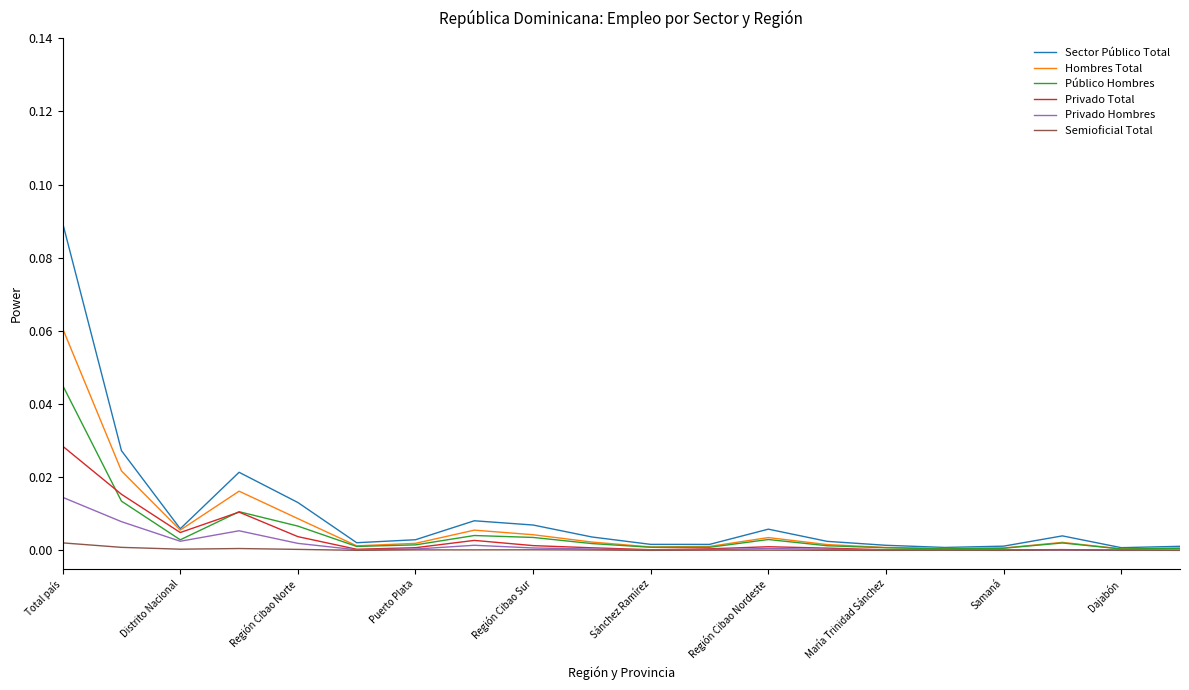

Which series has the widest spread of values?

Sector Público Total